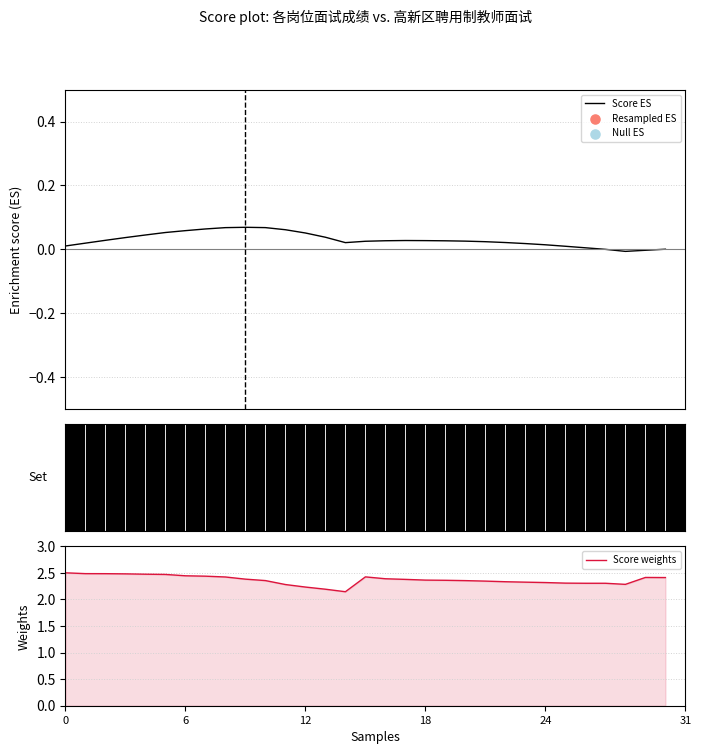

Which series has the widest spread of Y values?

Score weights